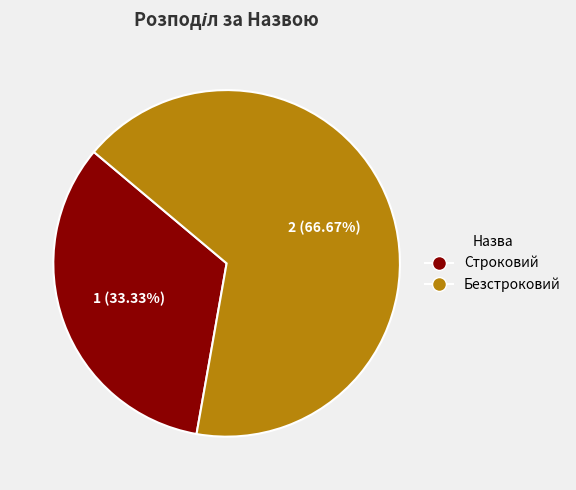

Which slice is the largest?

Безстроковий